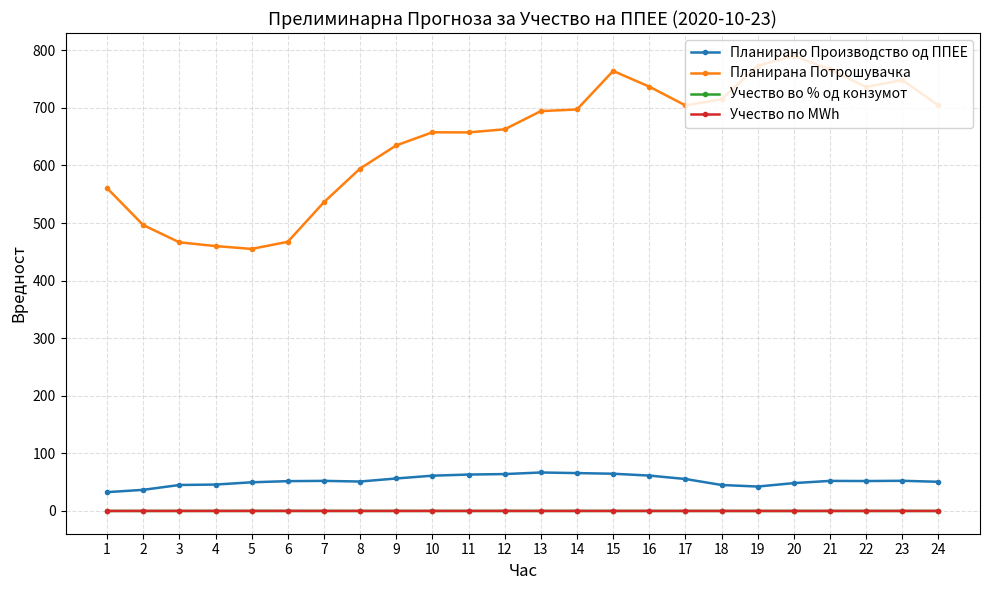

In Учество по MWh, how many points are lower than both neighbors (excluding endpoints)?

3